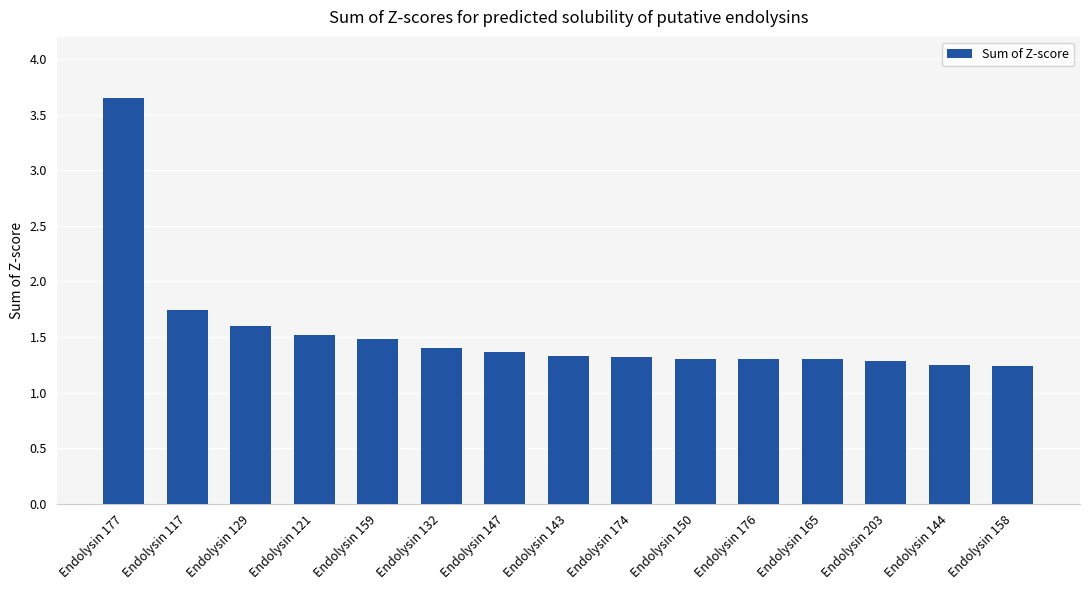

The value at Endolysin 158 is 1.9. True or false?

False